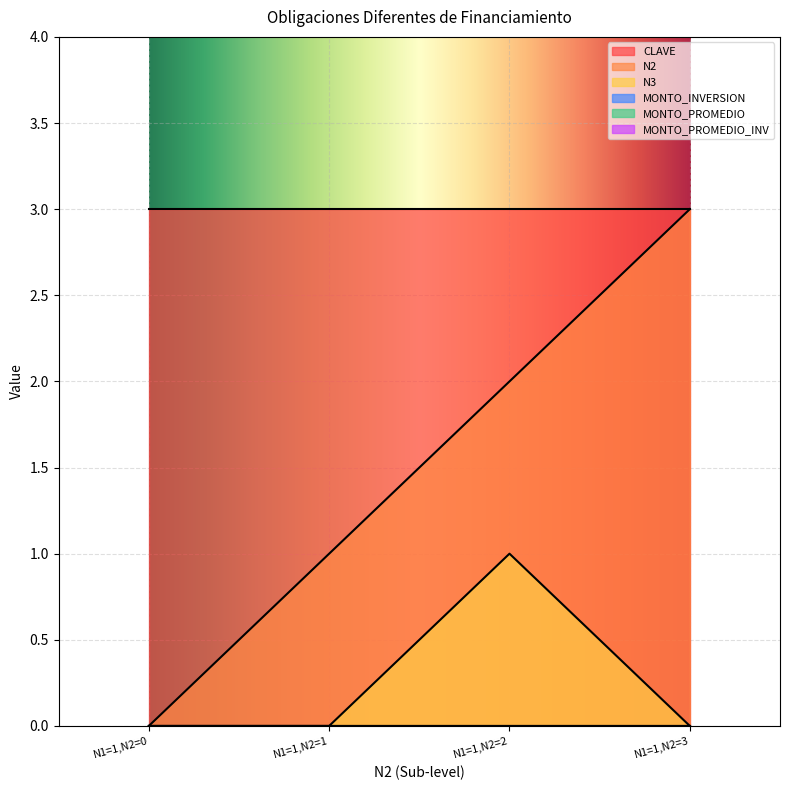

Is the value of N3 at N1=1,N2=2 greater than the value of N2 at N1=1,N2=0?

Yes